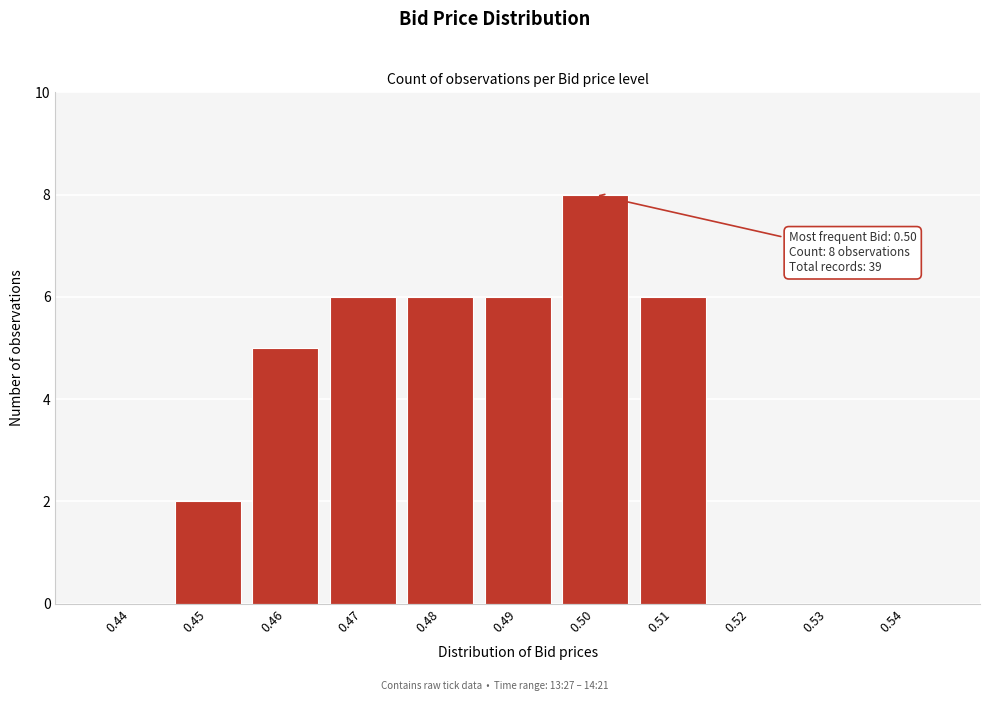

Reading left to right, list all the values displayed in this chart.

0.44=0	0.45=2	0.46=5	0.47=6	0.48=6	0.49=6	0.50=8	0.51=6	0.52=0	0.53=0	0.54=0